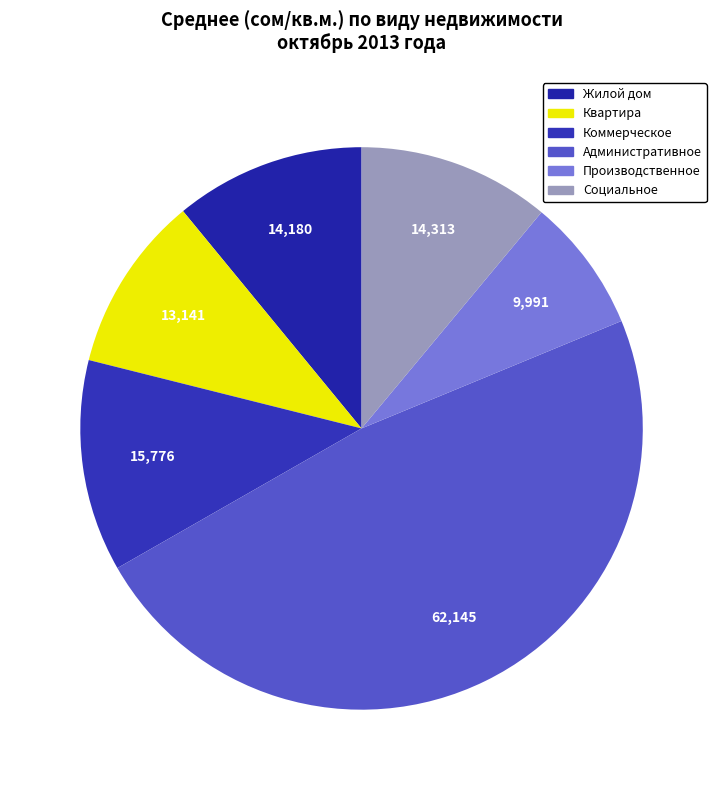

The Коммерческое slice represents 4% of the pie. True or false?

False